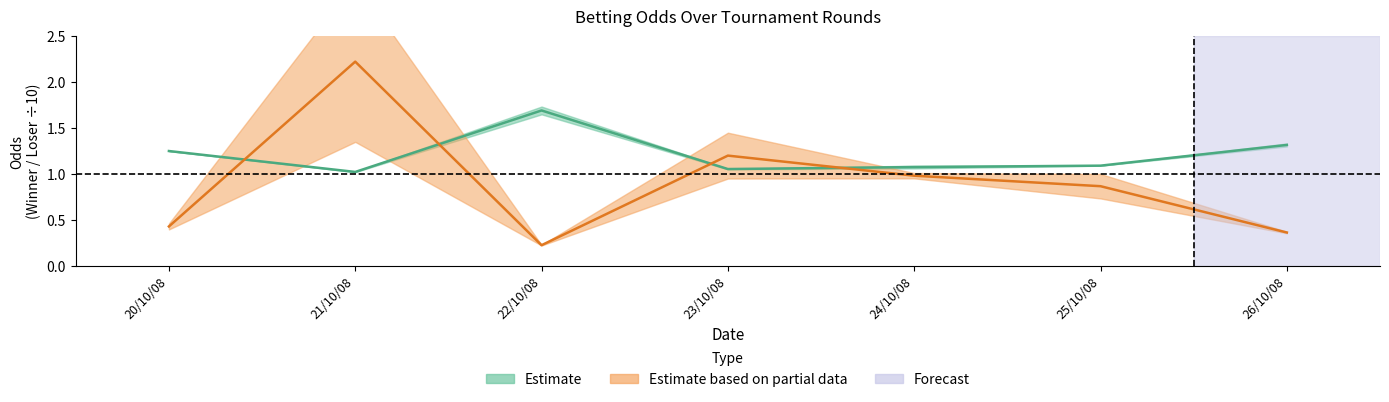

True or false: PSL and EXW cross at least once.

True